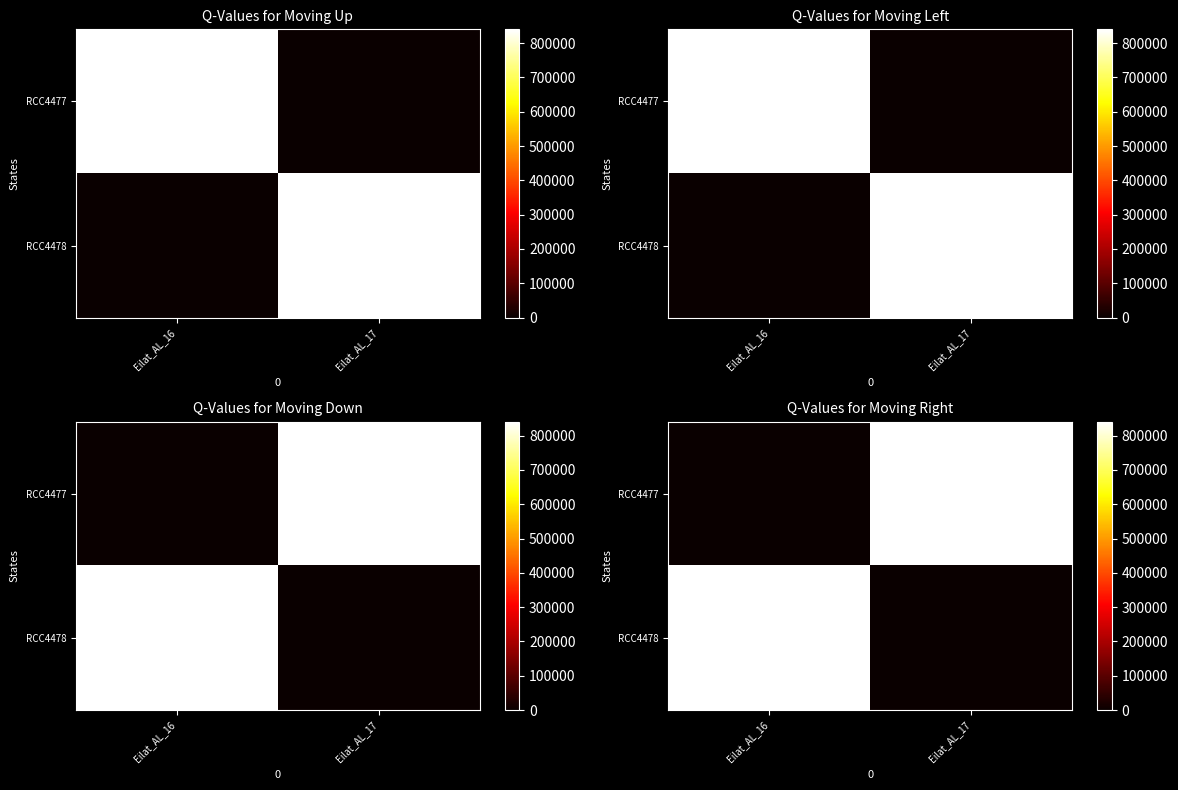

Which series has the largest total across all categories?

RCC4477